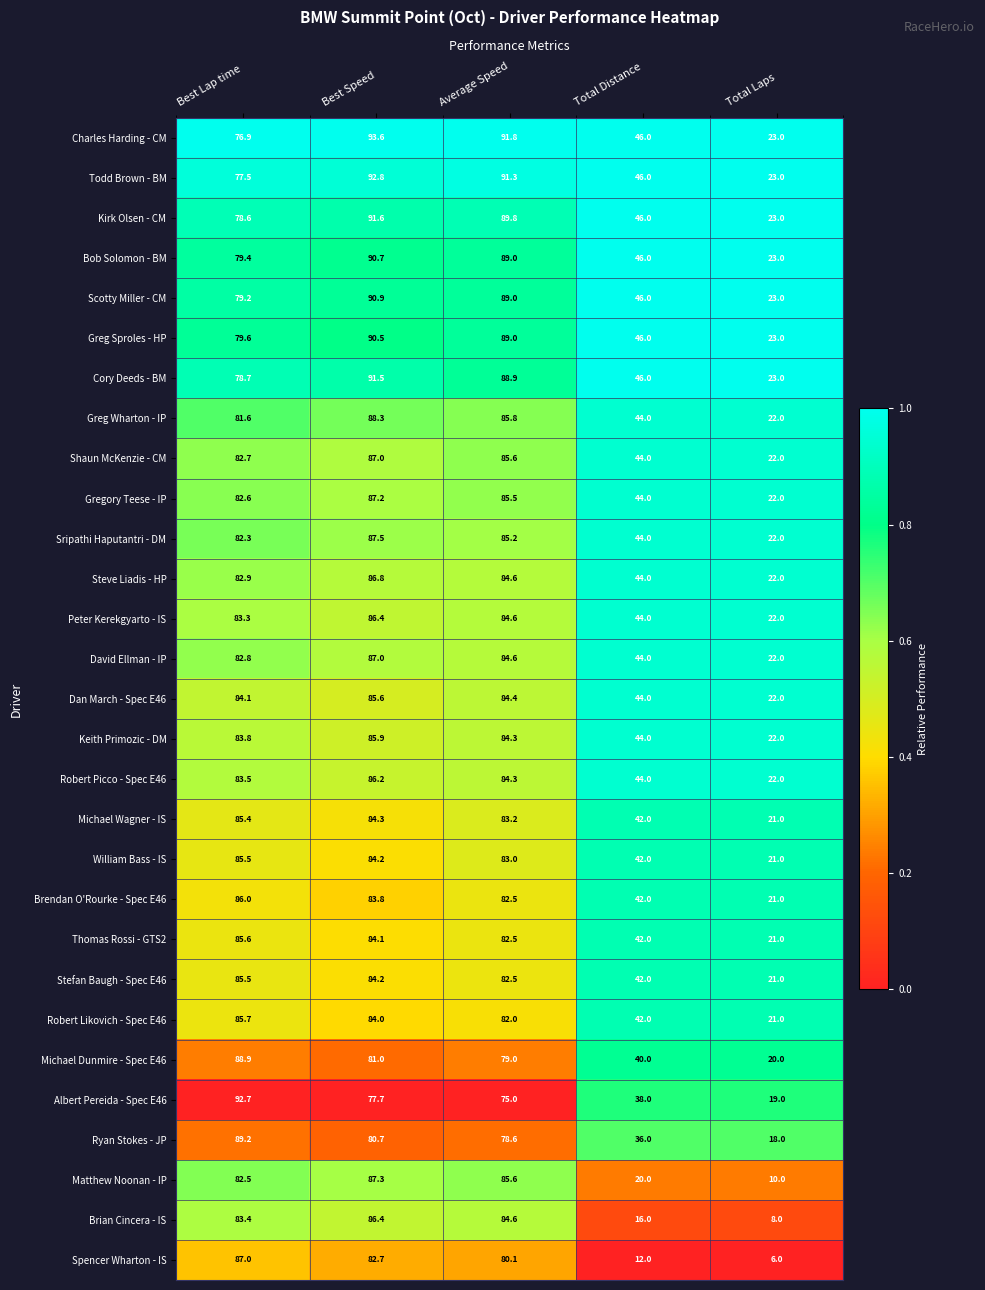

What is the total value across all series at Average Speed?

2456.3